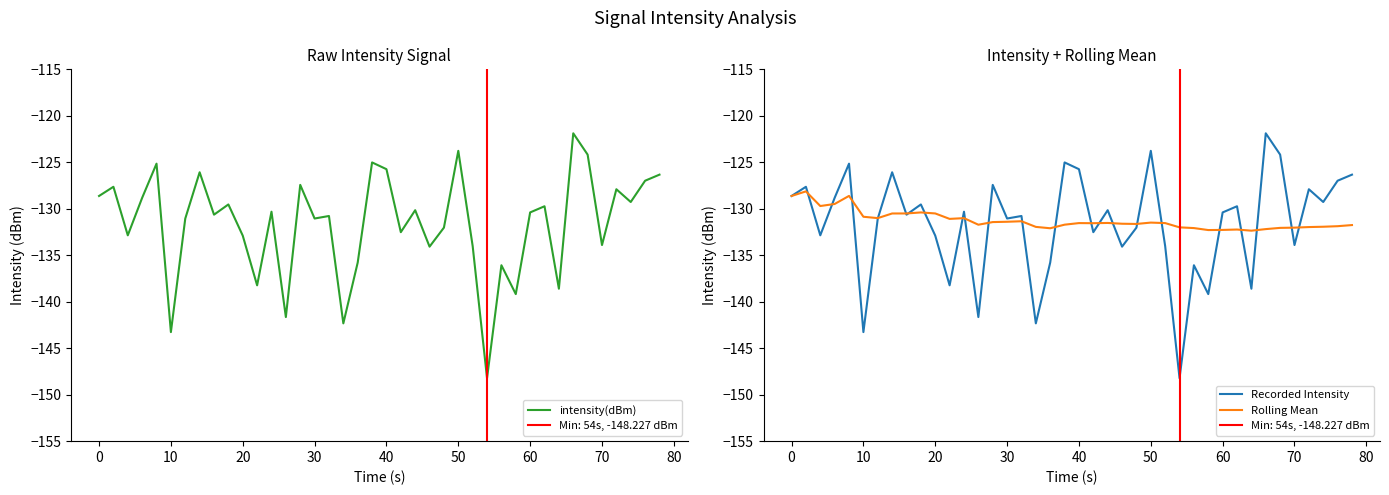

What is the average value of the Recorded Intensity series?

-131.6